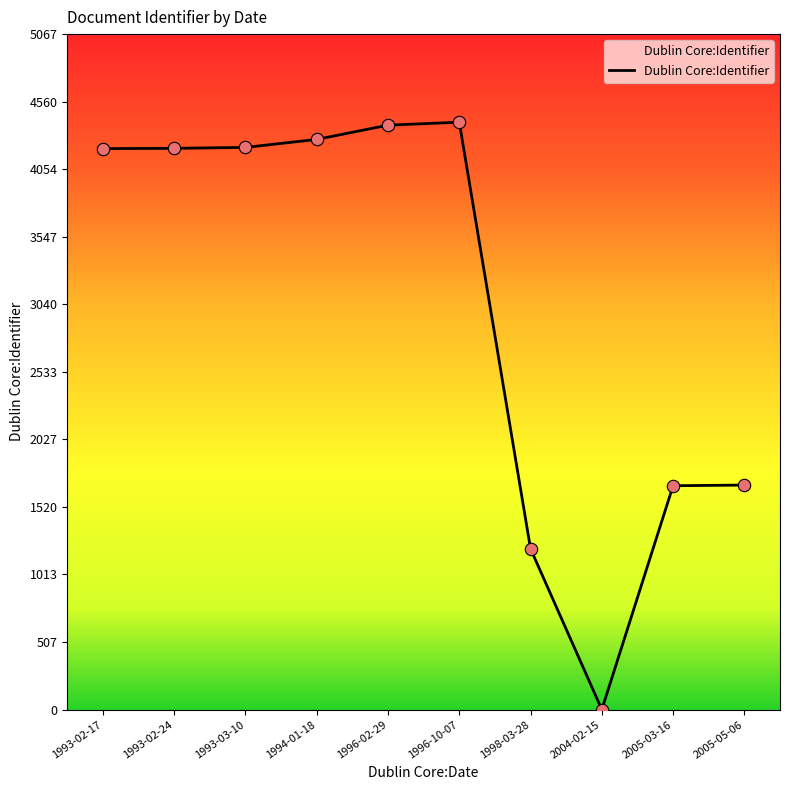

What is the change in value from 1994-01-18 to 1996-10-07?

+129